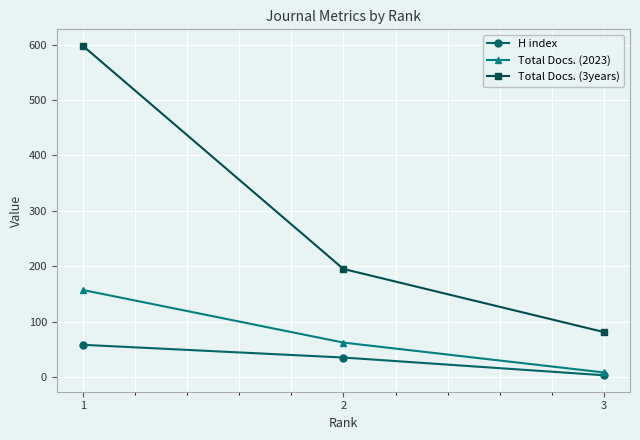

Which series has the largest range (max minus min)?

Total Docs. (3years)